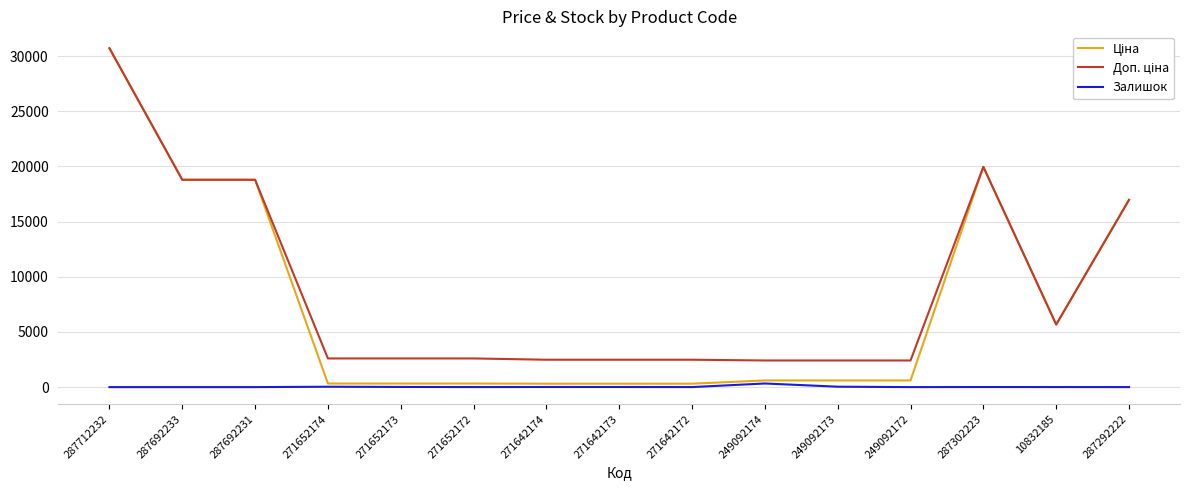

At which category is the sum across all series the highest?

287712232